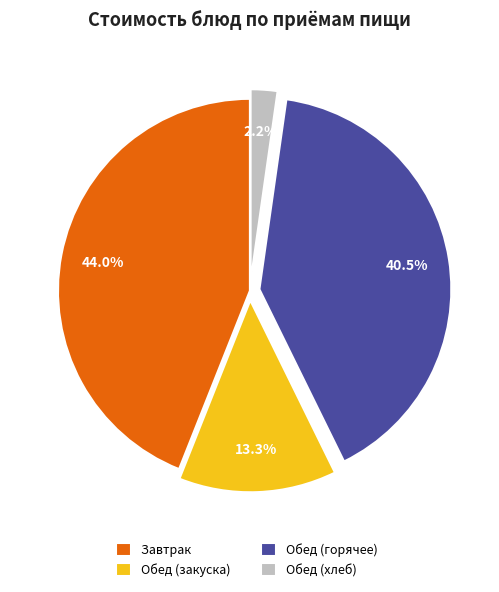

To the nearest percent, what is the difference between the largest and smallest slice percentages?

42%